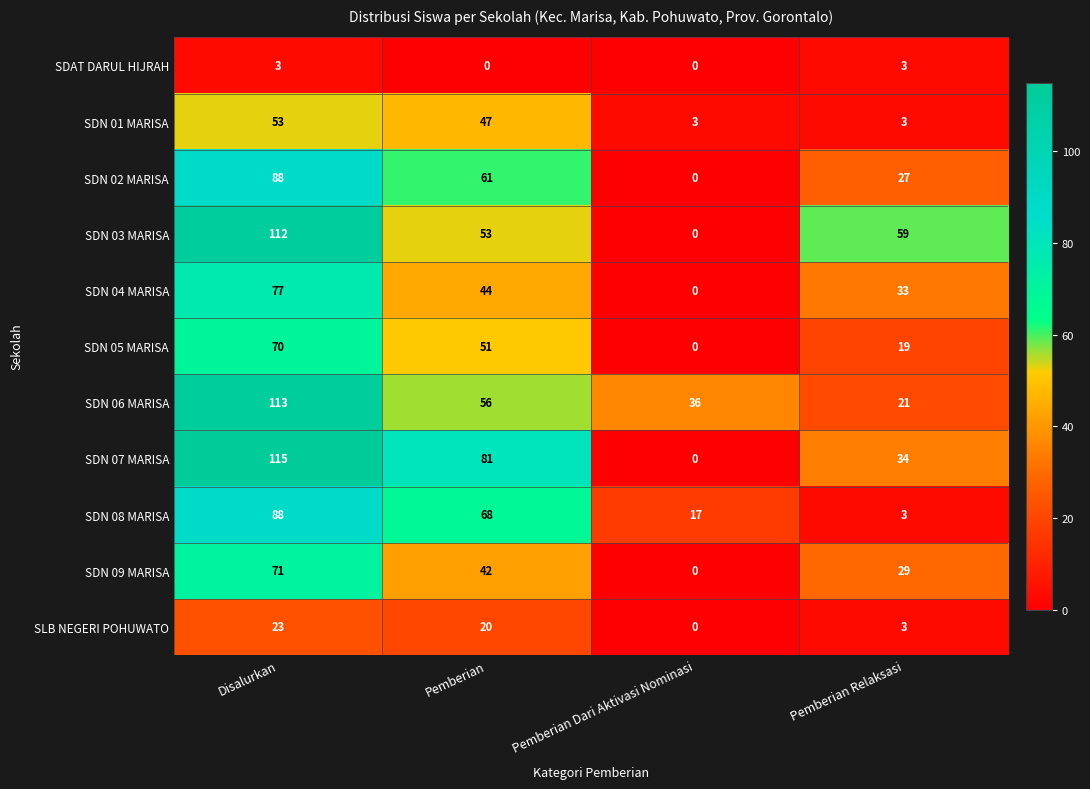

What is the approximate value of SDN 01 MARISA at Pemberian?

47